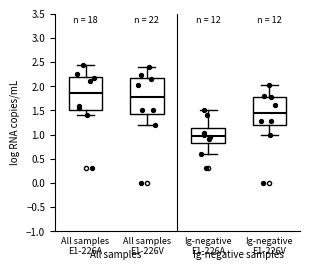

Which box's median line is the highest?

All samples E1-226A